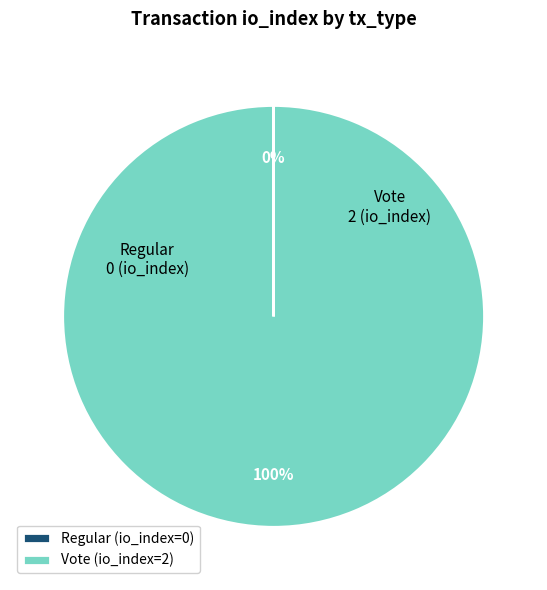

Which category accounts for the majority?

Vote